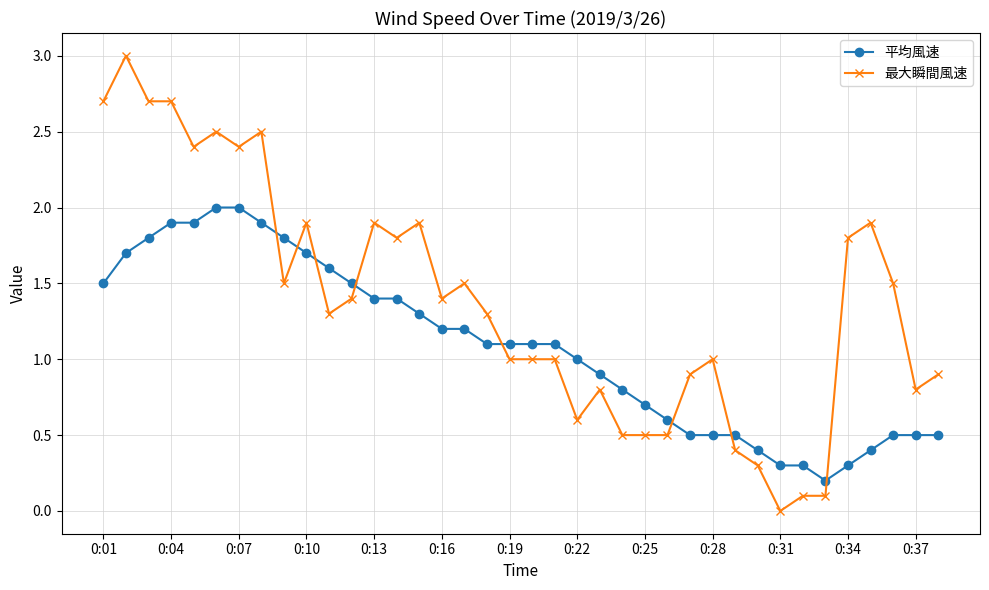

What is the average value of the 平均風速 series?

1.1